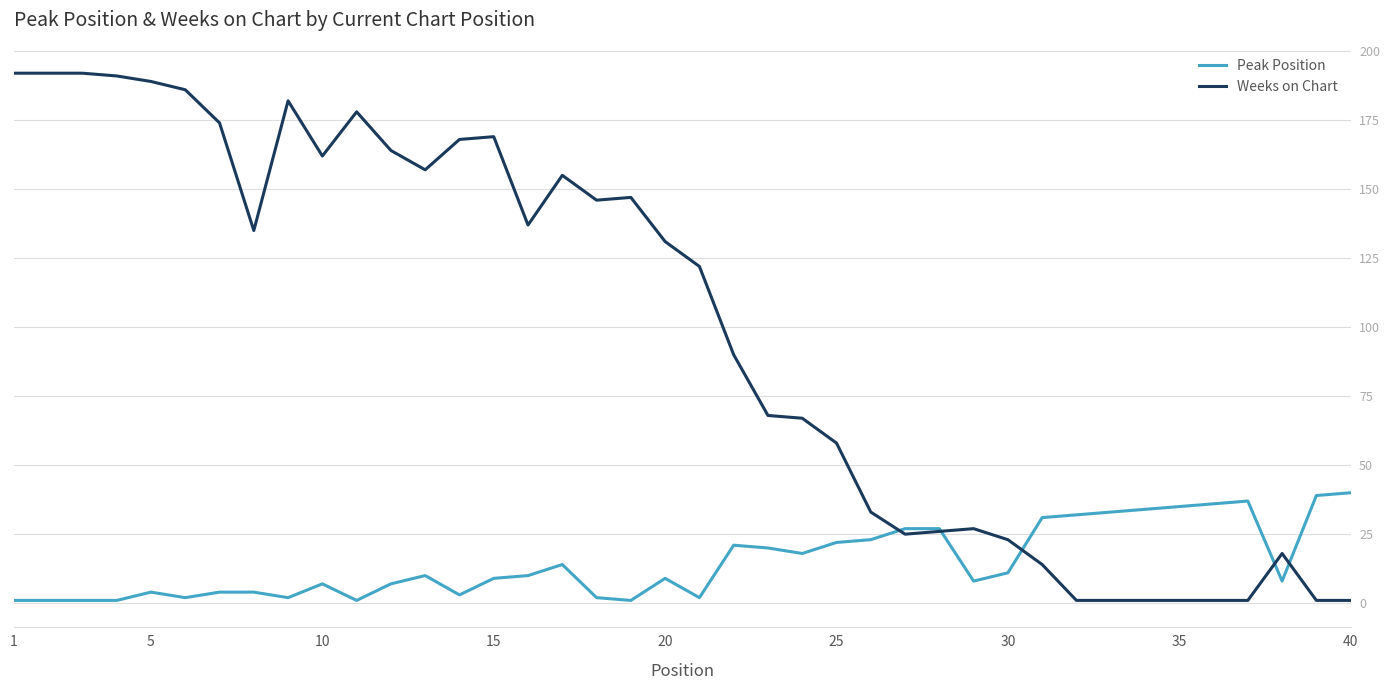

Which series has the largest range (max minus min)?

Weeks on Chart